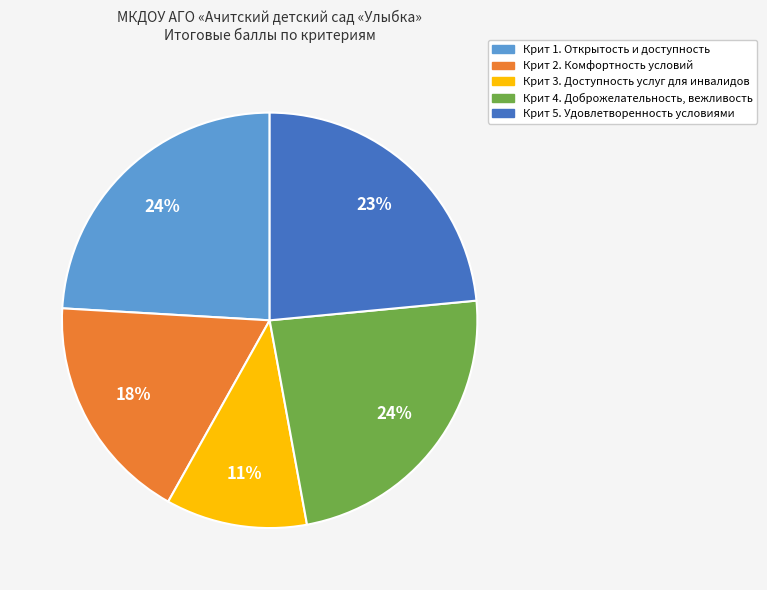

To the nearest percent, what is the combined percentage of Крит 2. Комфортность условий and Крит 5. Удовлетворенность условиями?

41%